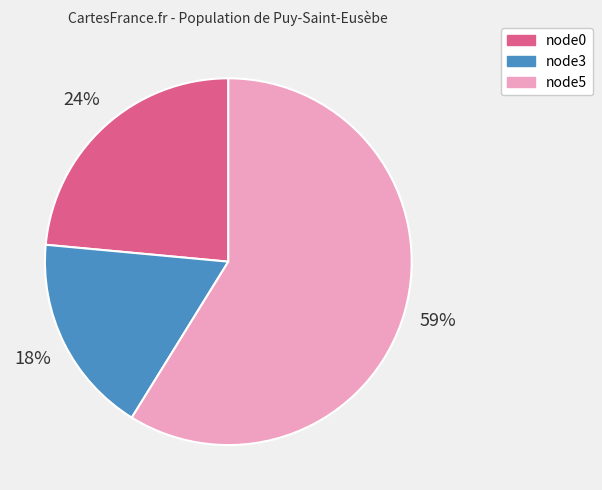

Is there a majority slice in this chart?

Yes